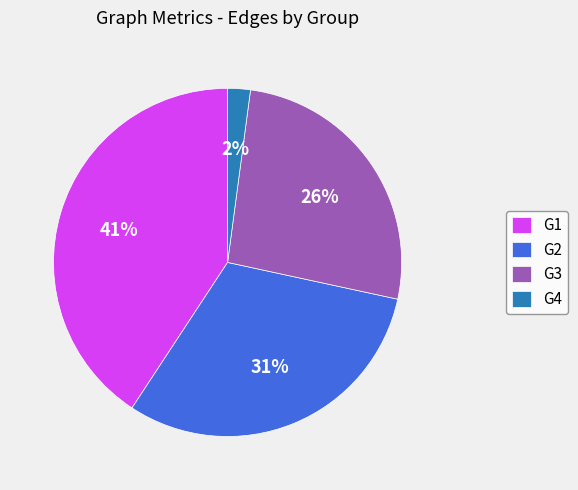

To the nearest percent, what is the average slice percentage?

25%